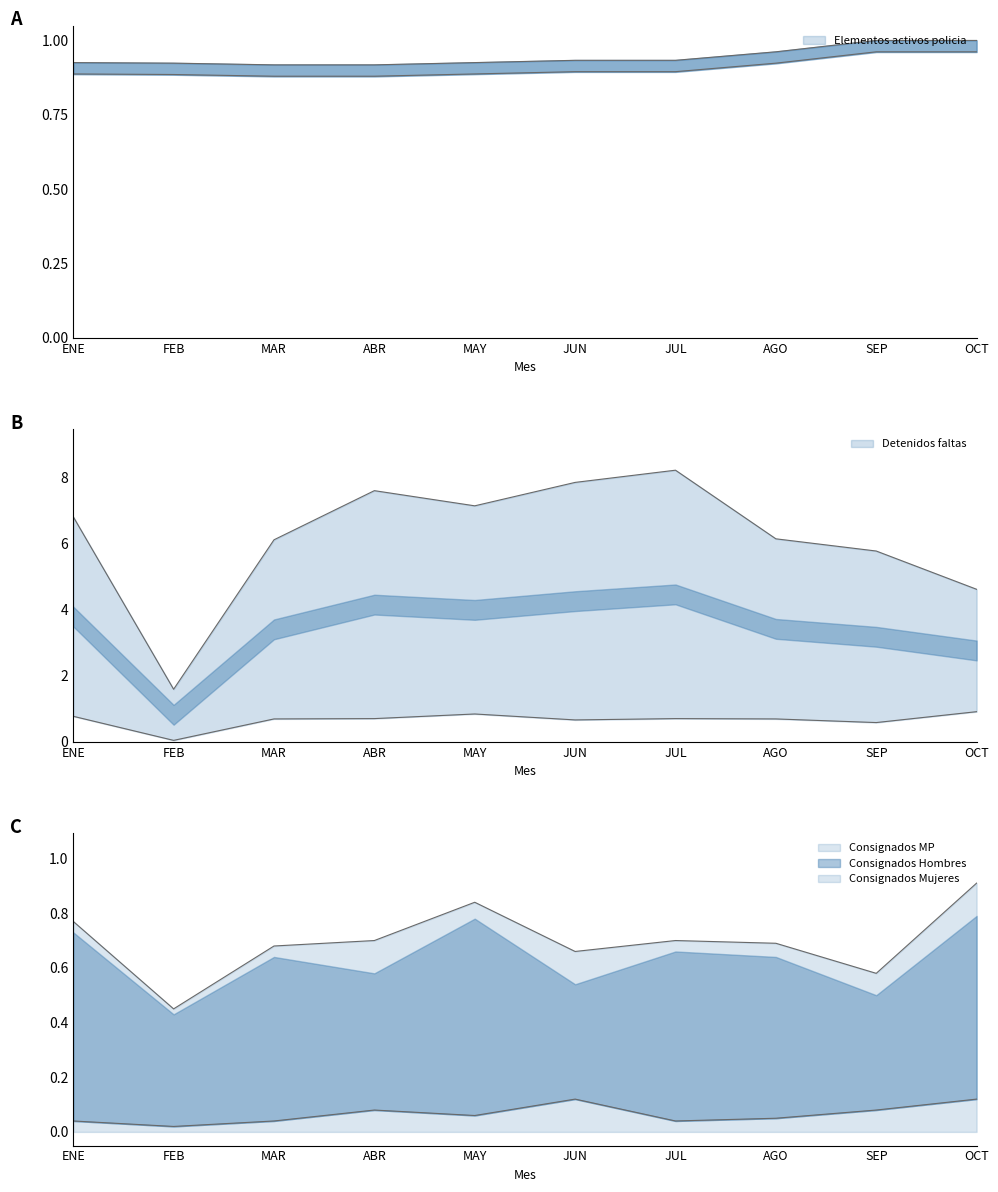

True or false: Elementos activos policia has a value of 1.0 at AGO.

True